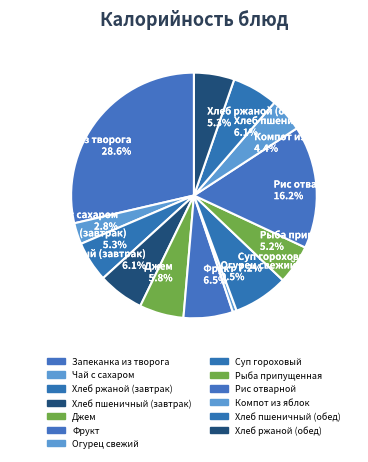

What percentage is the Чай с сахаром slice, to the nearest percent?

3%